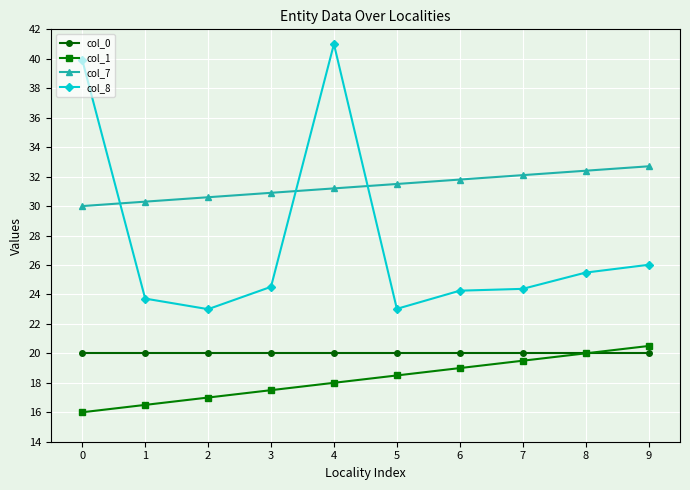

How many lines are shown in the chart?

4